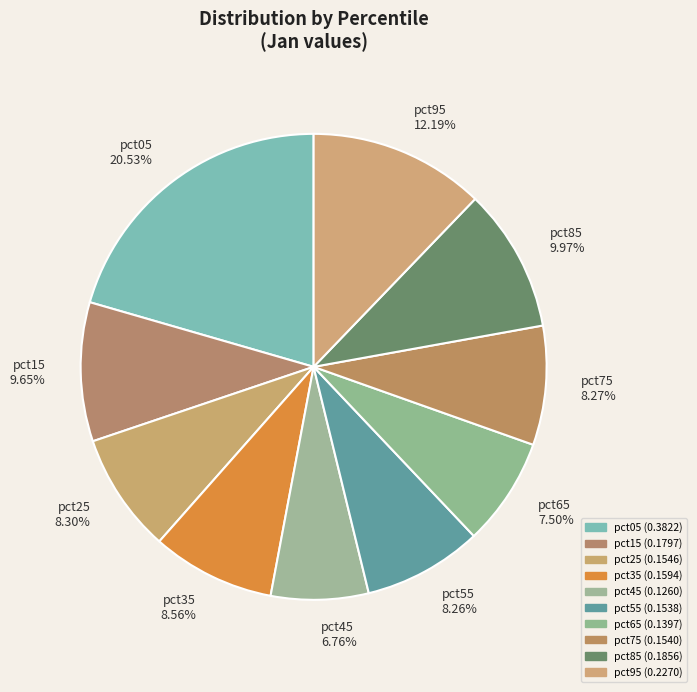

Is there a majority slice in this chart?

No